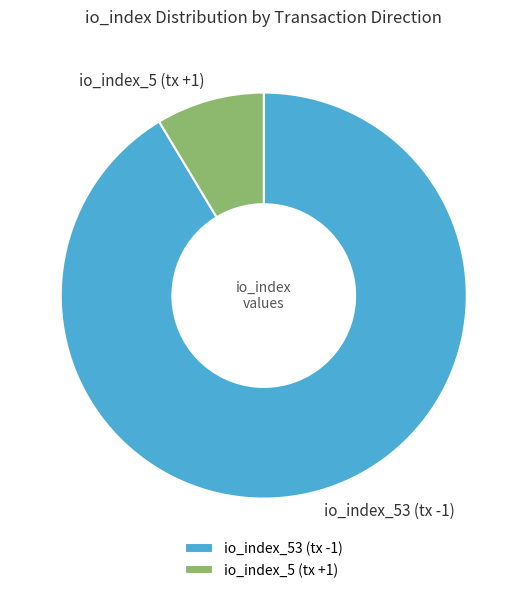

Which slice is the smallest?

io_index_5 (tx +1)